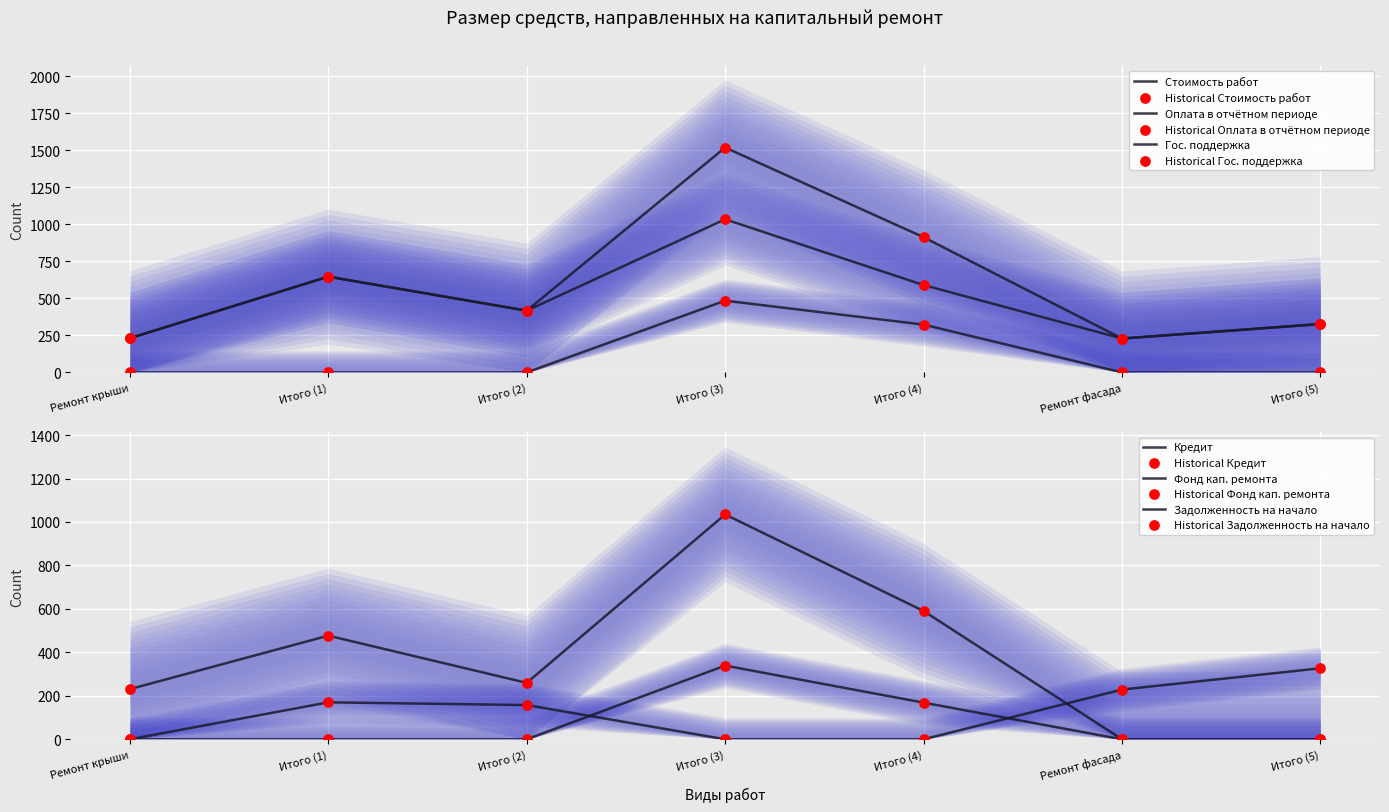

Is the value of Фонд кап. ремонта at Итого (1) greater than the value of Задолженность на начало at Ремонт крыши?

Yes